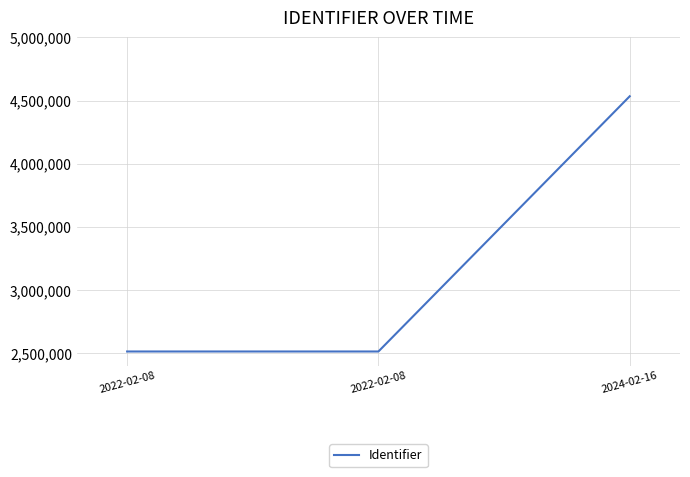

List the labels in order of value, smallest first.

2022-02-08, 2022-02-08, 2024-02-16